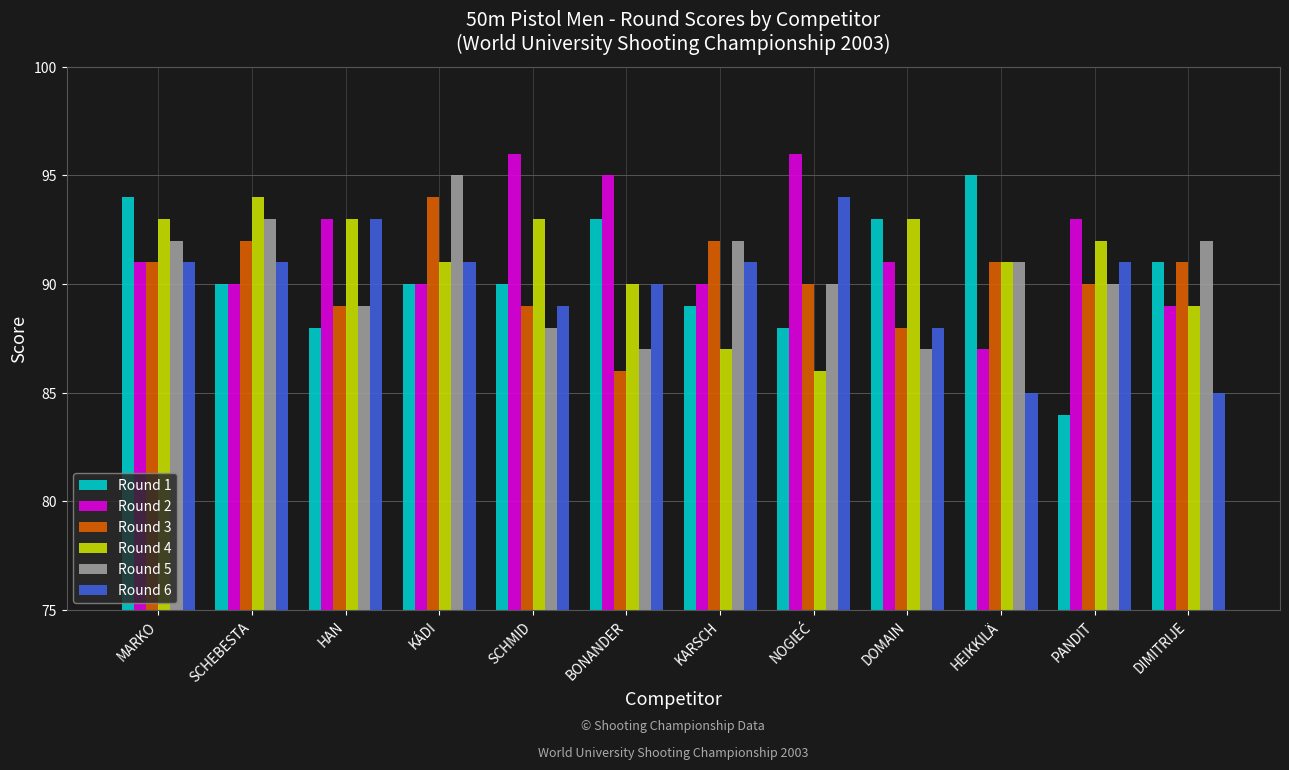

How many bars are there in total?

72